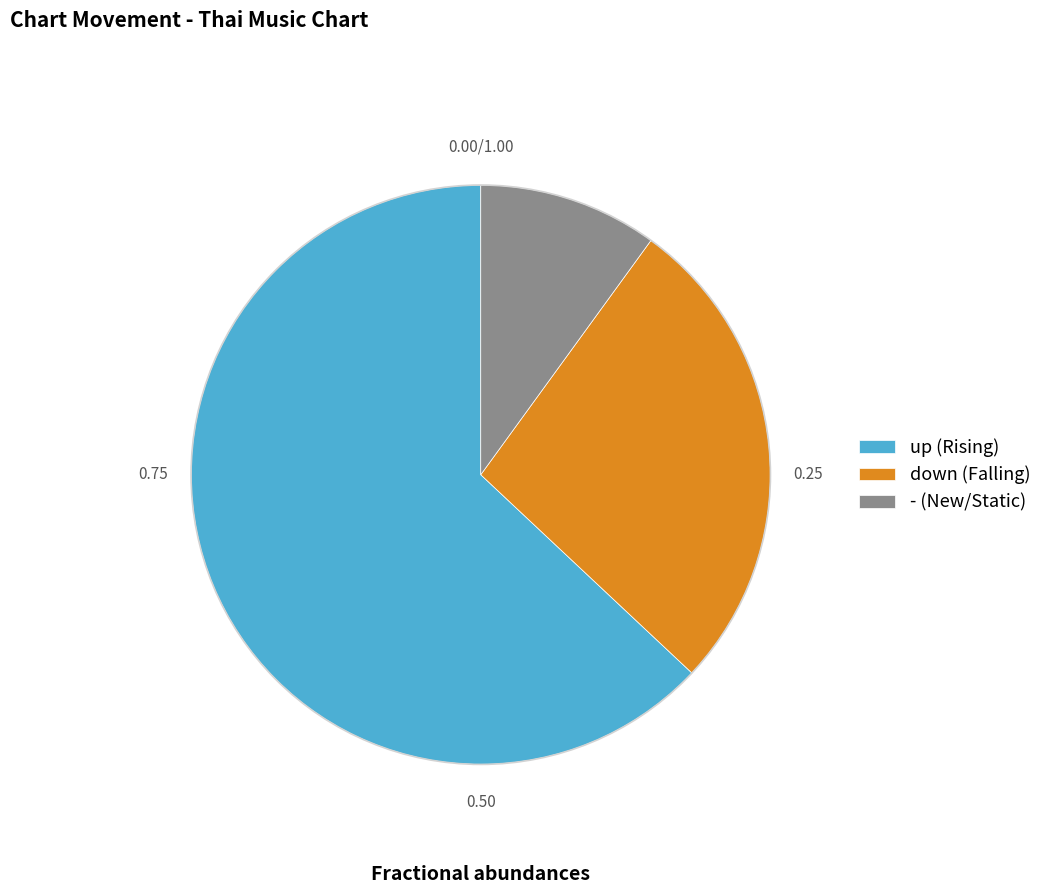

Do down (Falling) and up (Rising) together represent more than half of the pie?

Yes